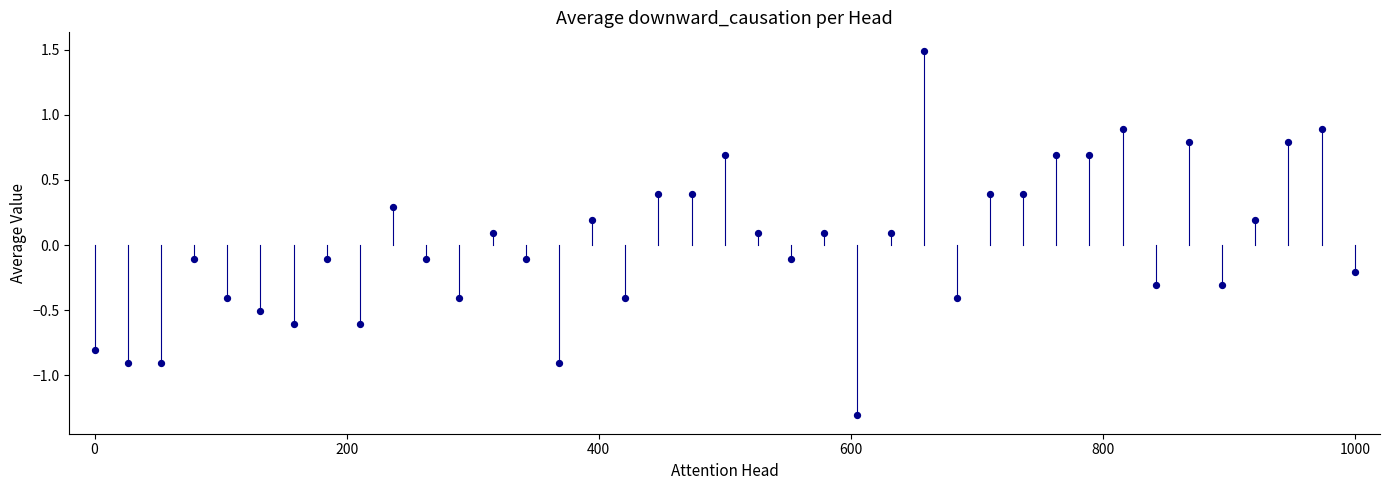

What is the range of Y values (max minus min)?

2.8